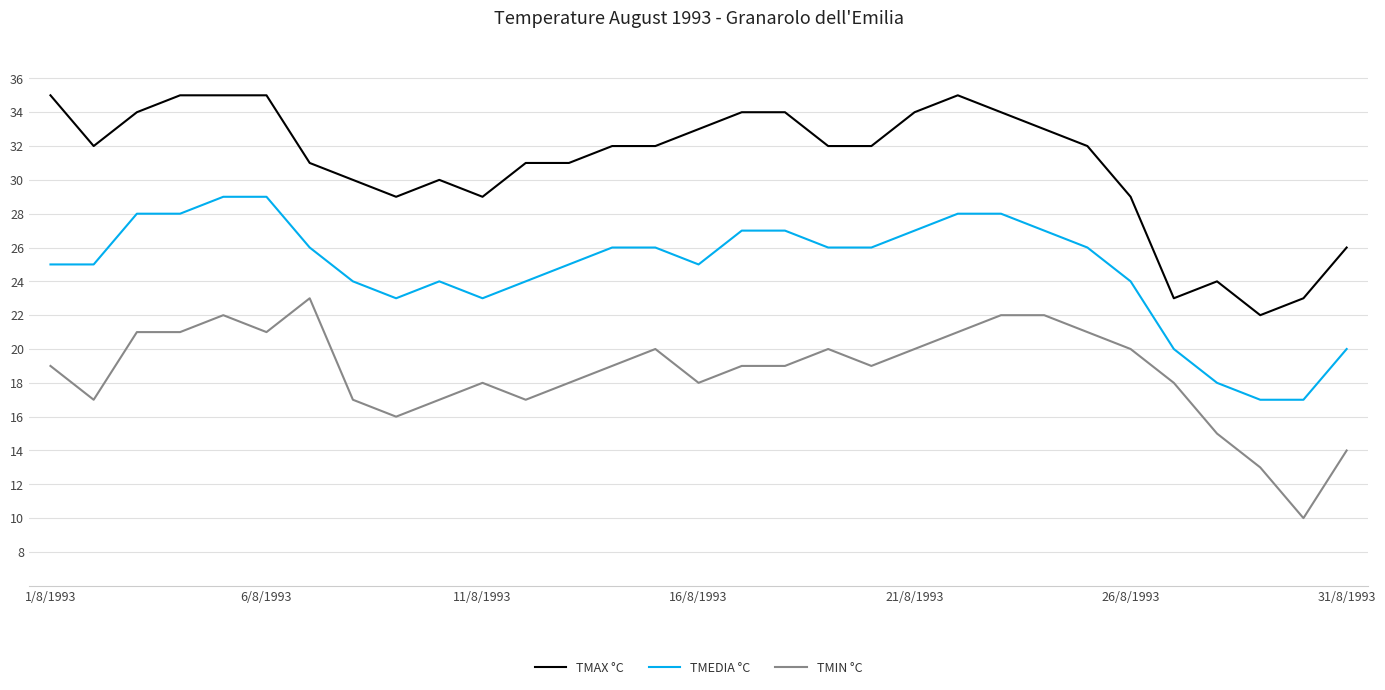

List the series in order of their peak value, lowest first.

TMIN °C, TMEDIA °C, TMAX °C